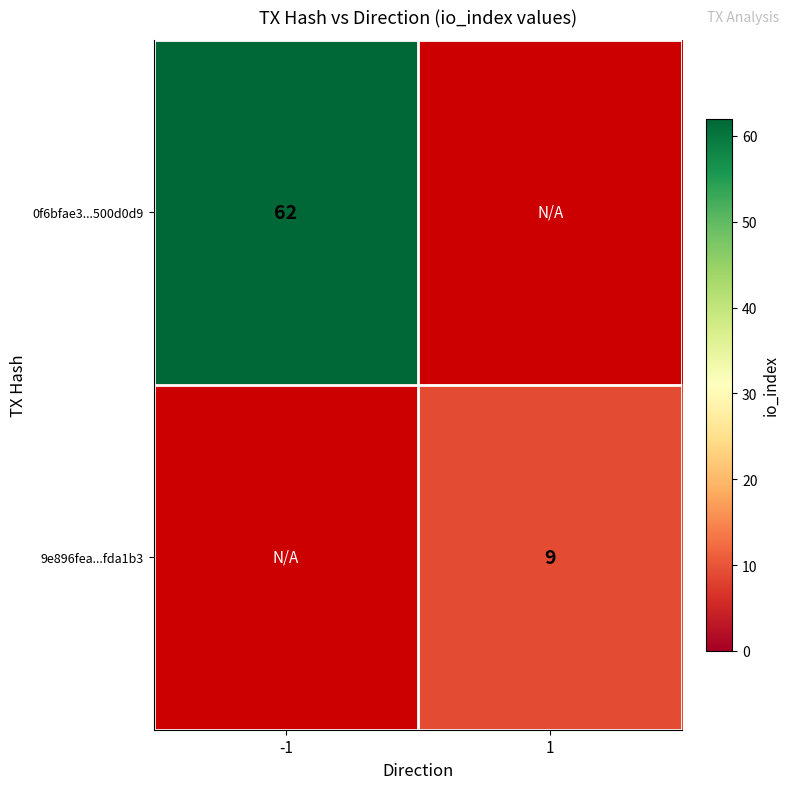

How many data points does each series have?

2